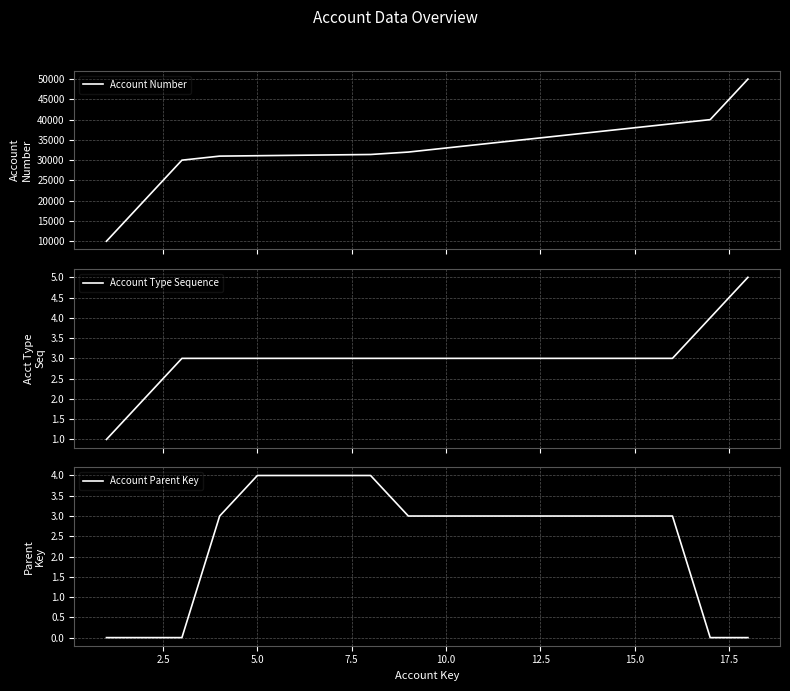

What is the highest value of the Account Number series?

50000